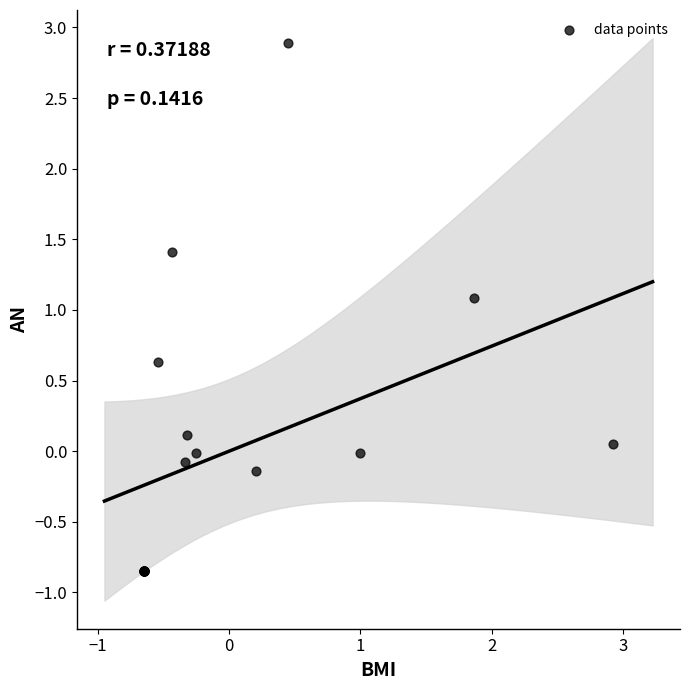

What Y value in the scatter plot is closest to 1?

1.1